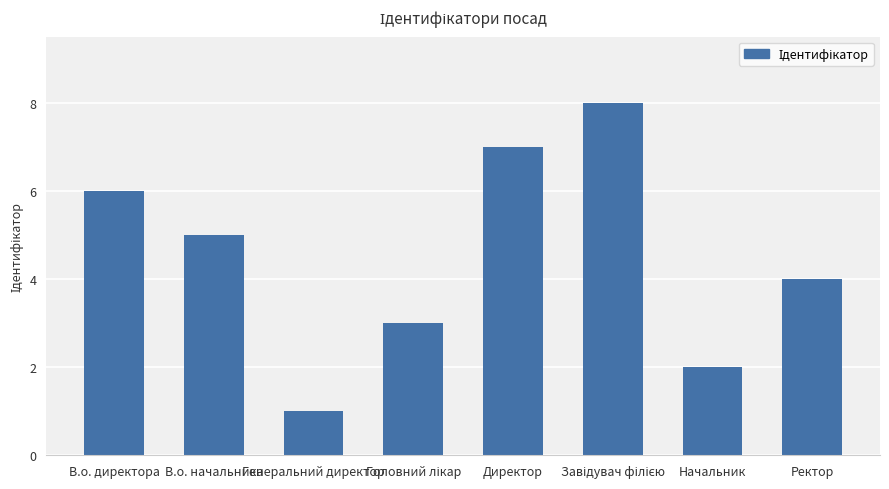

Does the chart contain stacked bars?

No